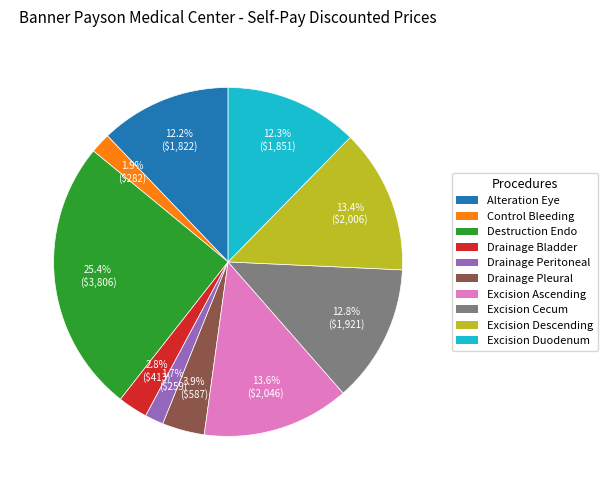

How many slices are in this pie chart?

10